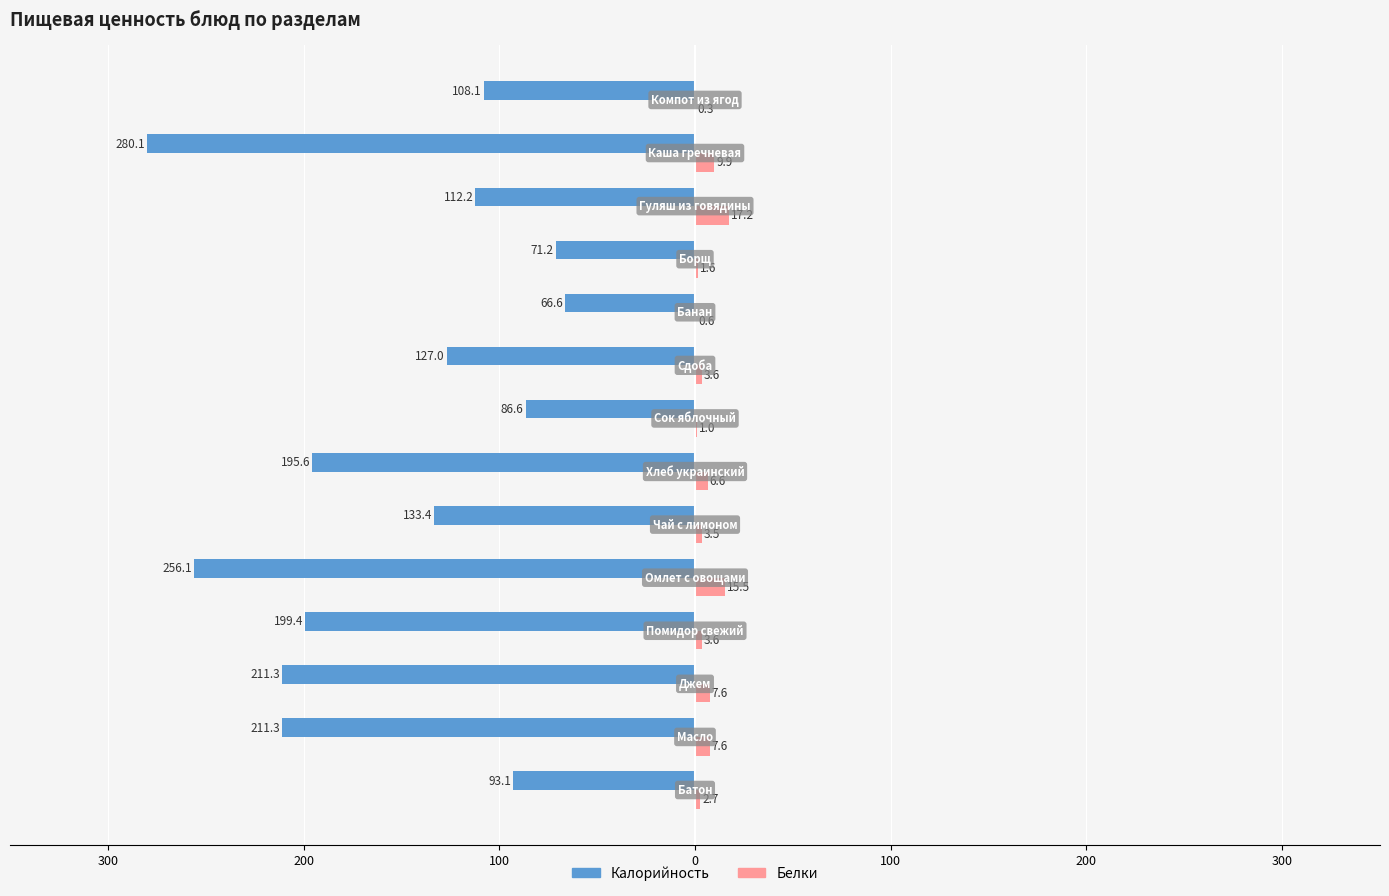

What are all the series names shown in the legend?

Калорийность, Белки